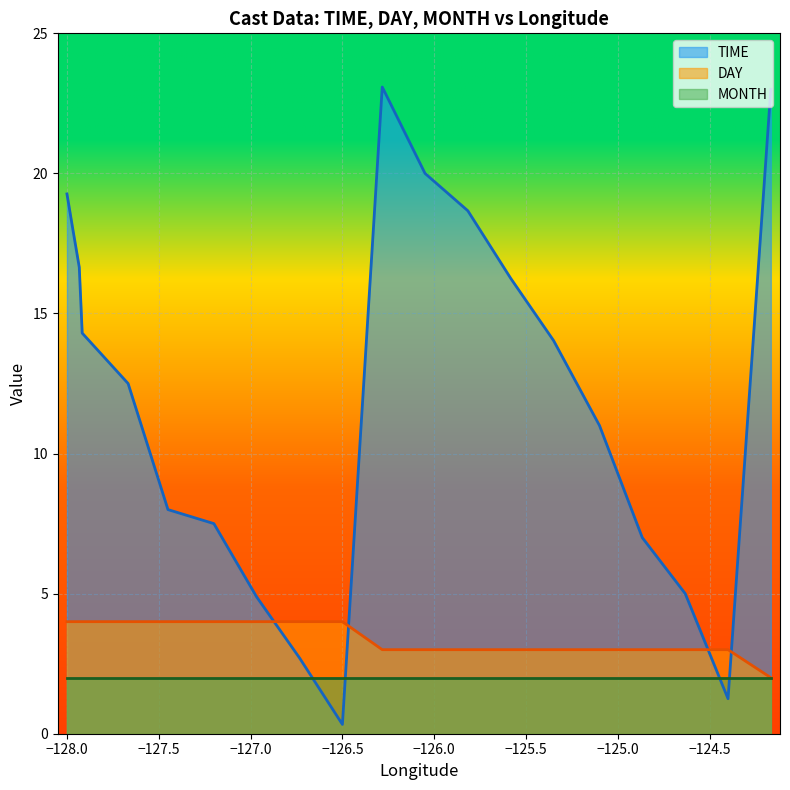

Rank the series at 1515840 from highest to lowest value.

DAY, MONTH, TIME